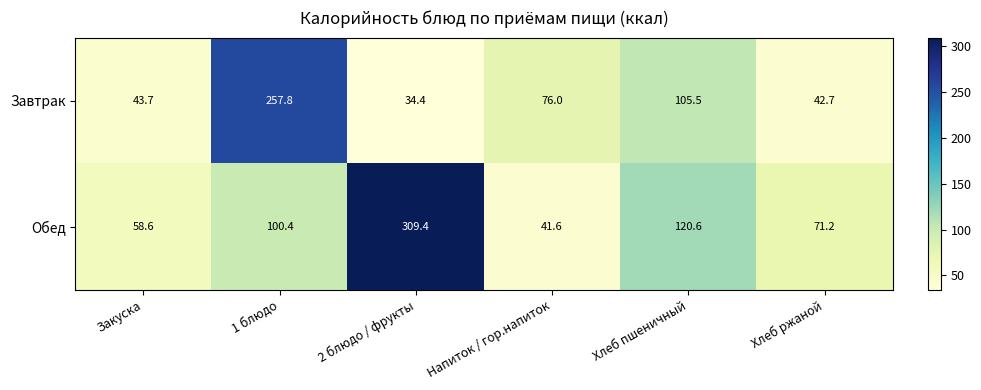

True or false: Обед has a value of 58.6 at Закуска.

True